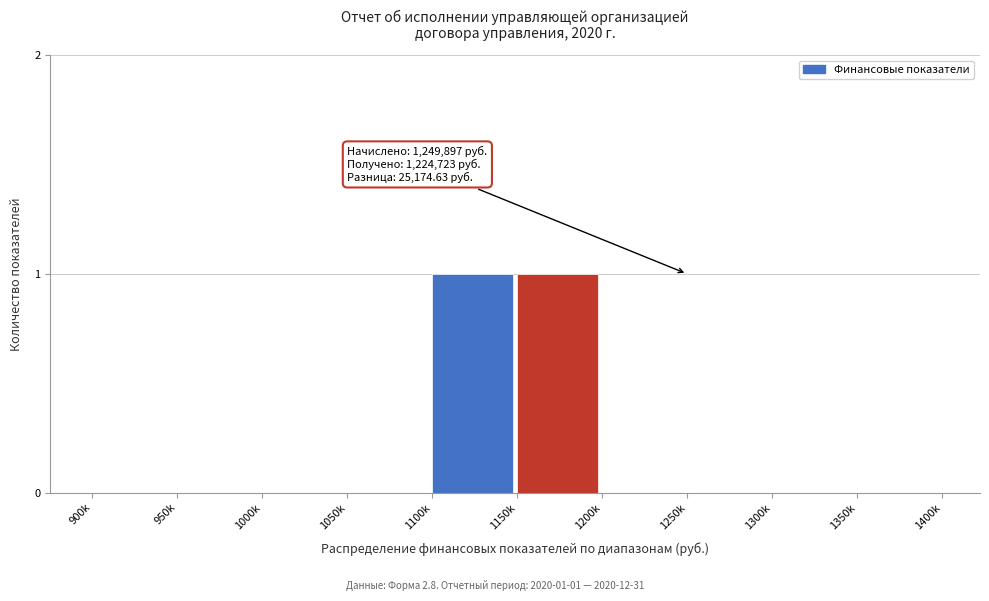

Reading left to right, extract all data points from this chart.

900k=0	950k=0	1000k=0	1050k=0	1100k=1	1150k=1	1200k=0	1250k=0	1300k=0	1350k=0